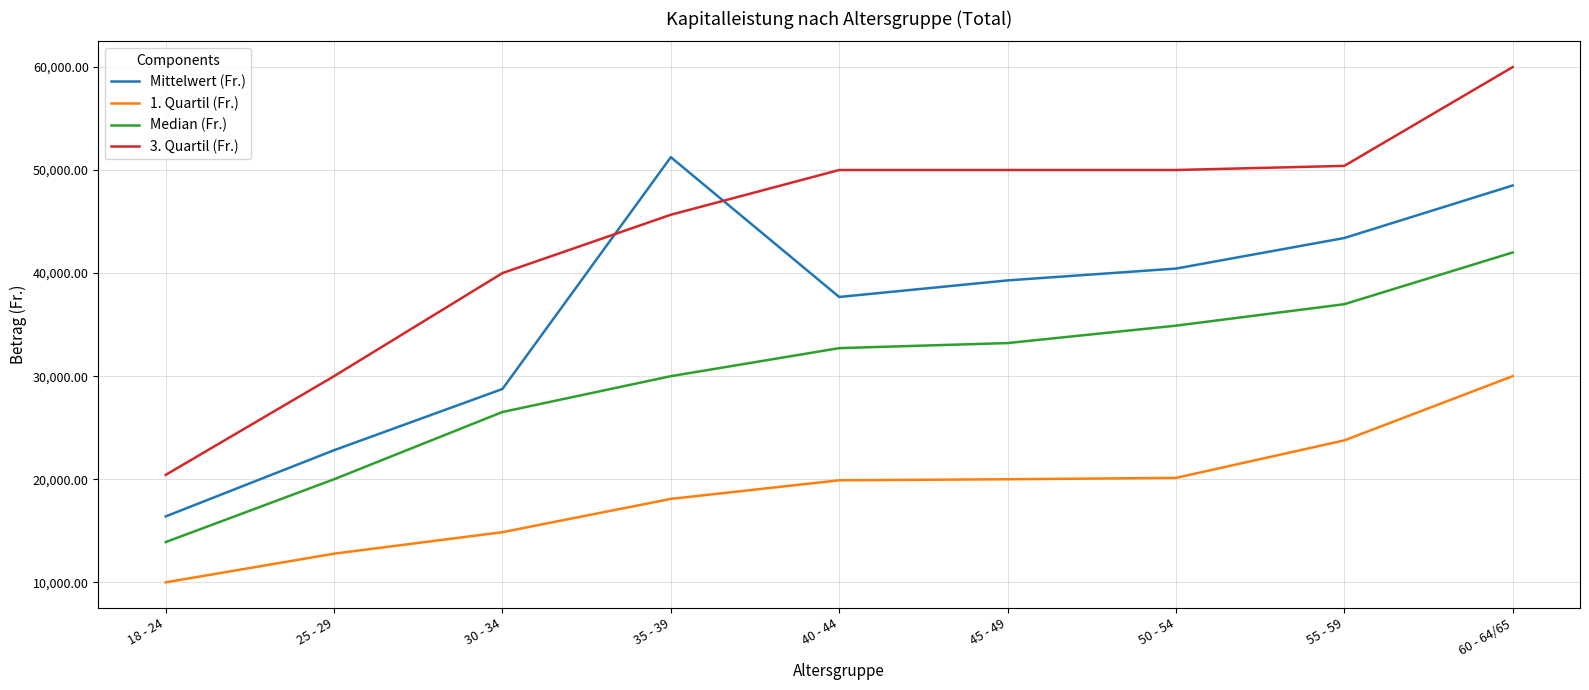

Is the value of 3. Quartil (Fr.) at 30 - 34 greater than the value of Median (Fr.) at 45 - 49?

Yes